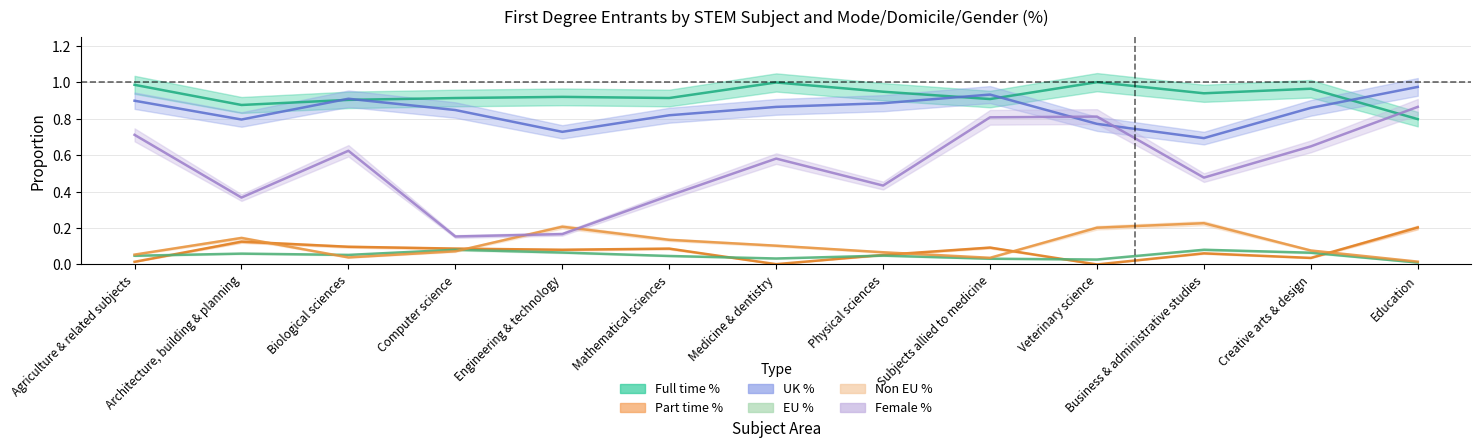

What is the maximum value shown in the chart?

1.0